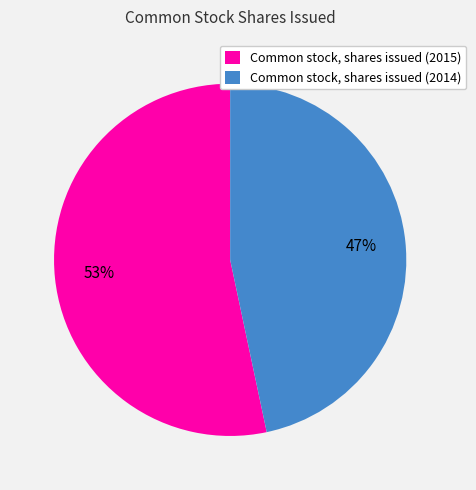

Which has a higher value, Common stock, shares issued (2015) or Common stock, shares issued (2014)?

Common stock, shares issued (2015)